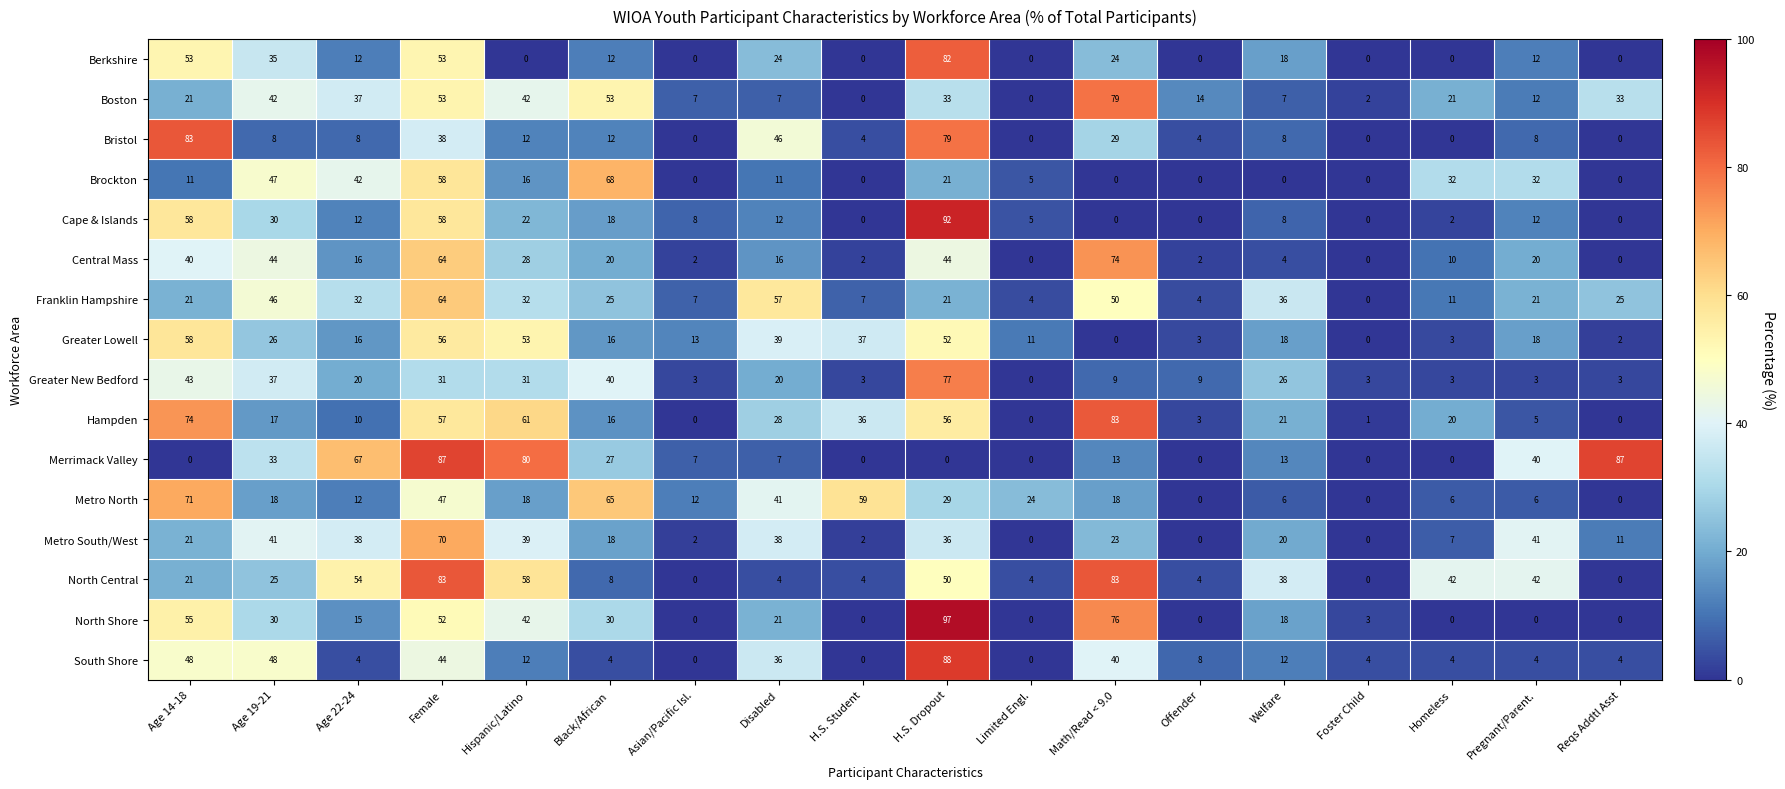

Is it true that Merrimack Valley equals 0 at H.S. Student?

True